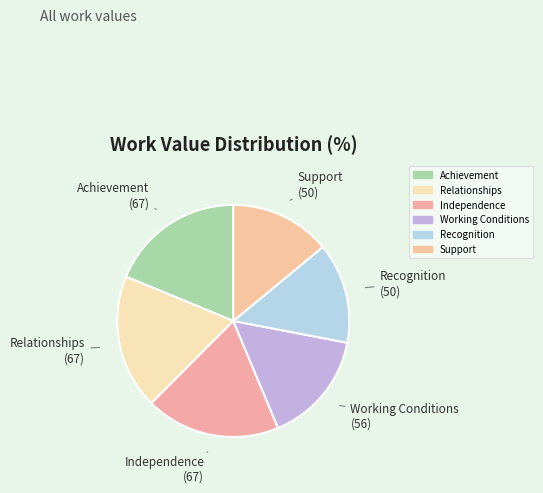

Does Achievement represent more than half of the total?

No